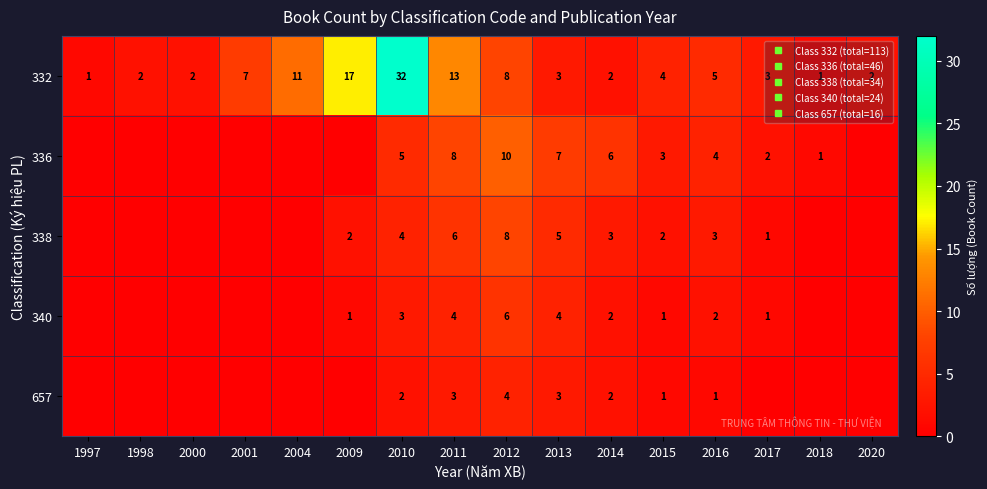

List the series in order of their peak value, highest first.

332, 336, 338, 340, 657